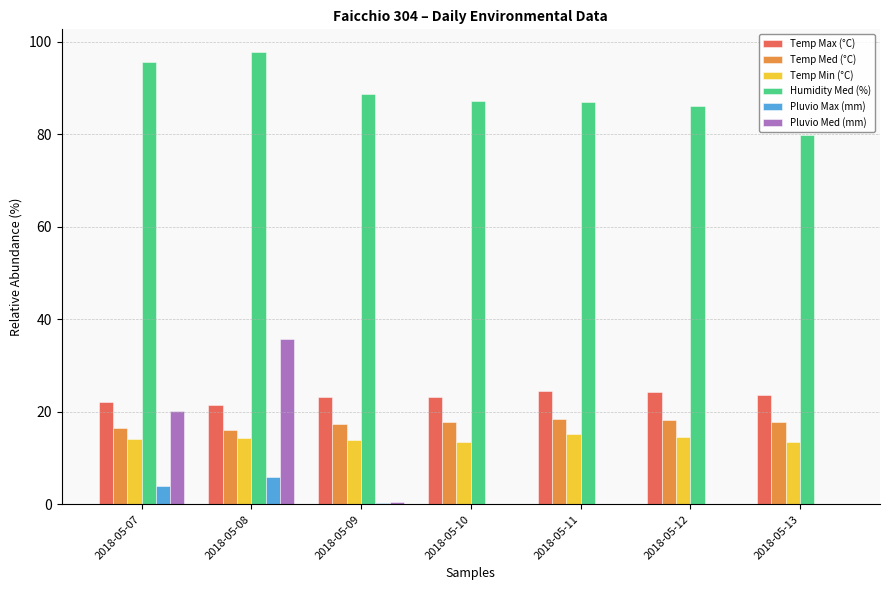

What is the sum of all Humidity Med (%) values?

622.3